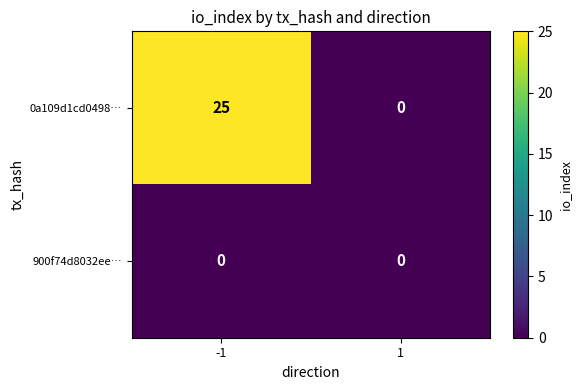

Which series has the largest total across all categories?

0a109d1cd0498…